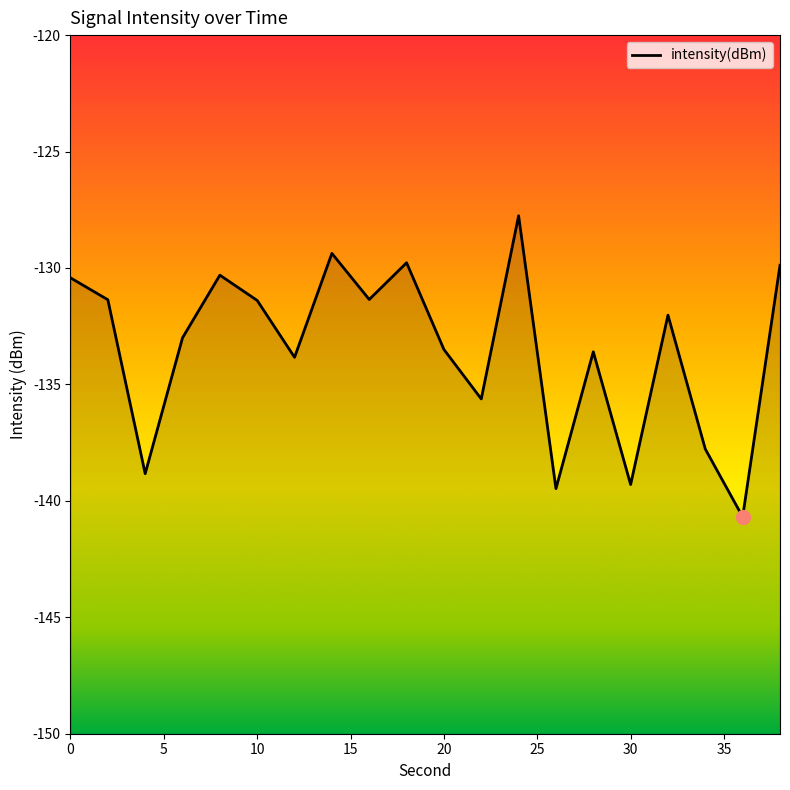

Reading left to right, list all the values displayed in this chart.

-130.4	-131.4	-138.8	-133.0	-130.3	-131.4	-133.8	-129.4	-131.4	-129.8	-133.5	-135.6	-127.8	-139.5	-133.6	-139.3	-132.0	-137.8	-140.7	-129.9